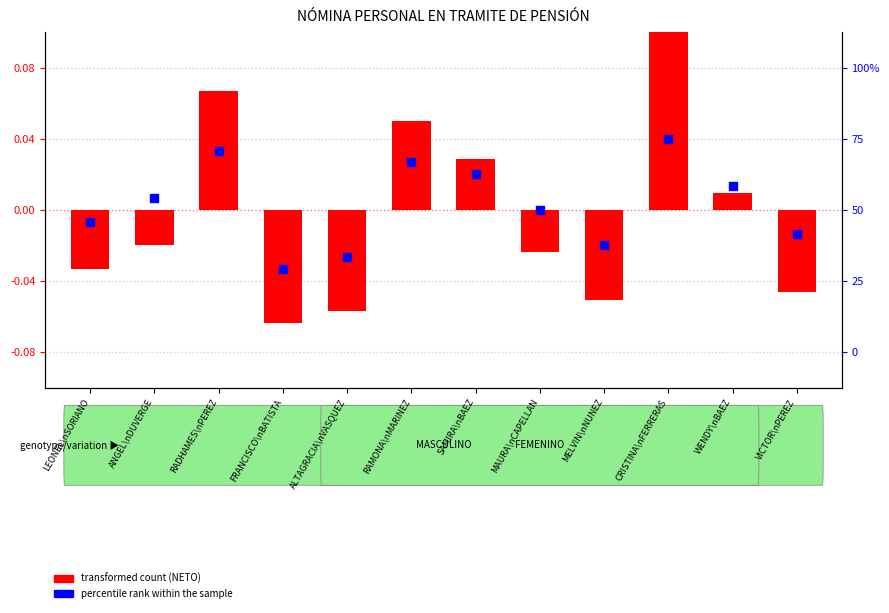

Which series has the largest Y range (max minus min)?

transformed count (NETO)